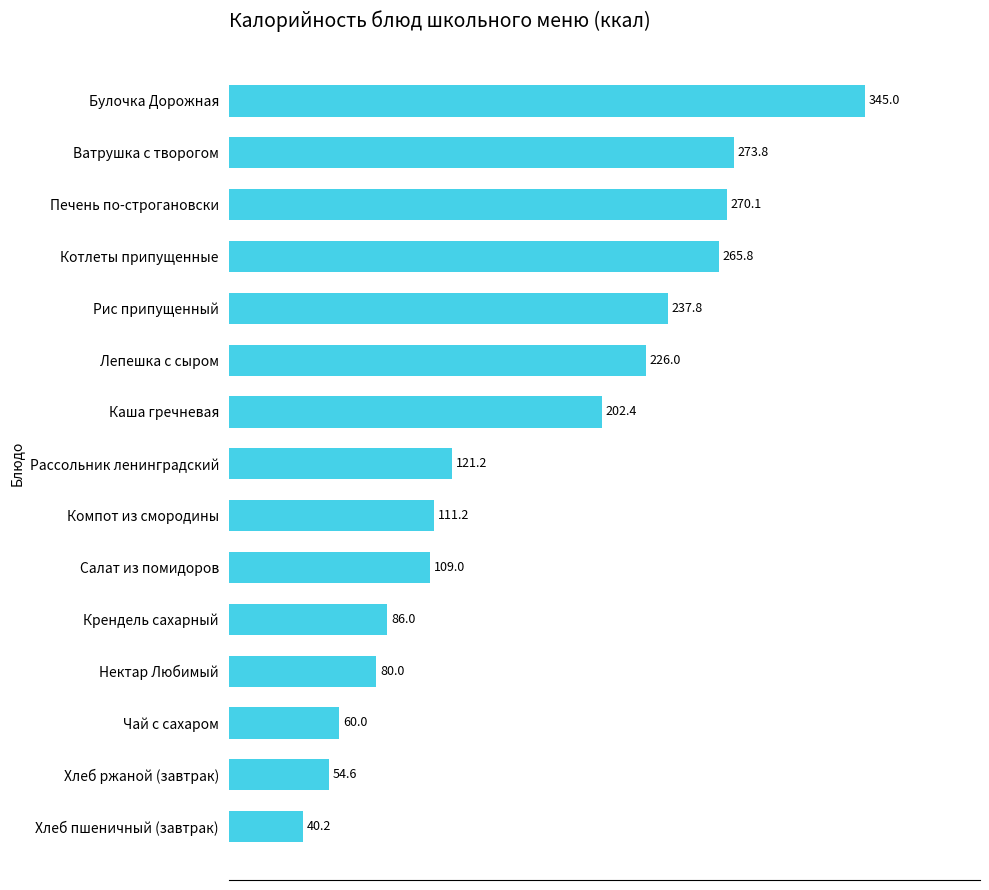

Is it true that the value at Хлеб ржаной (завтрак) is 54.6?

True